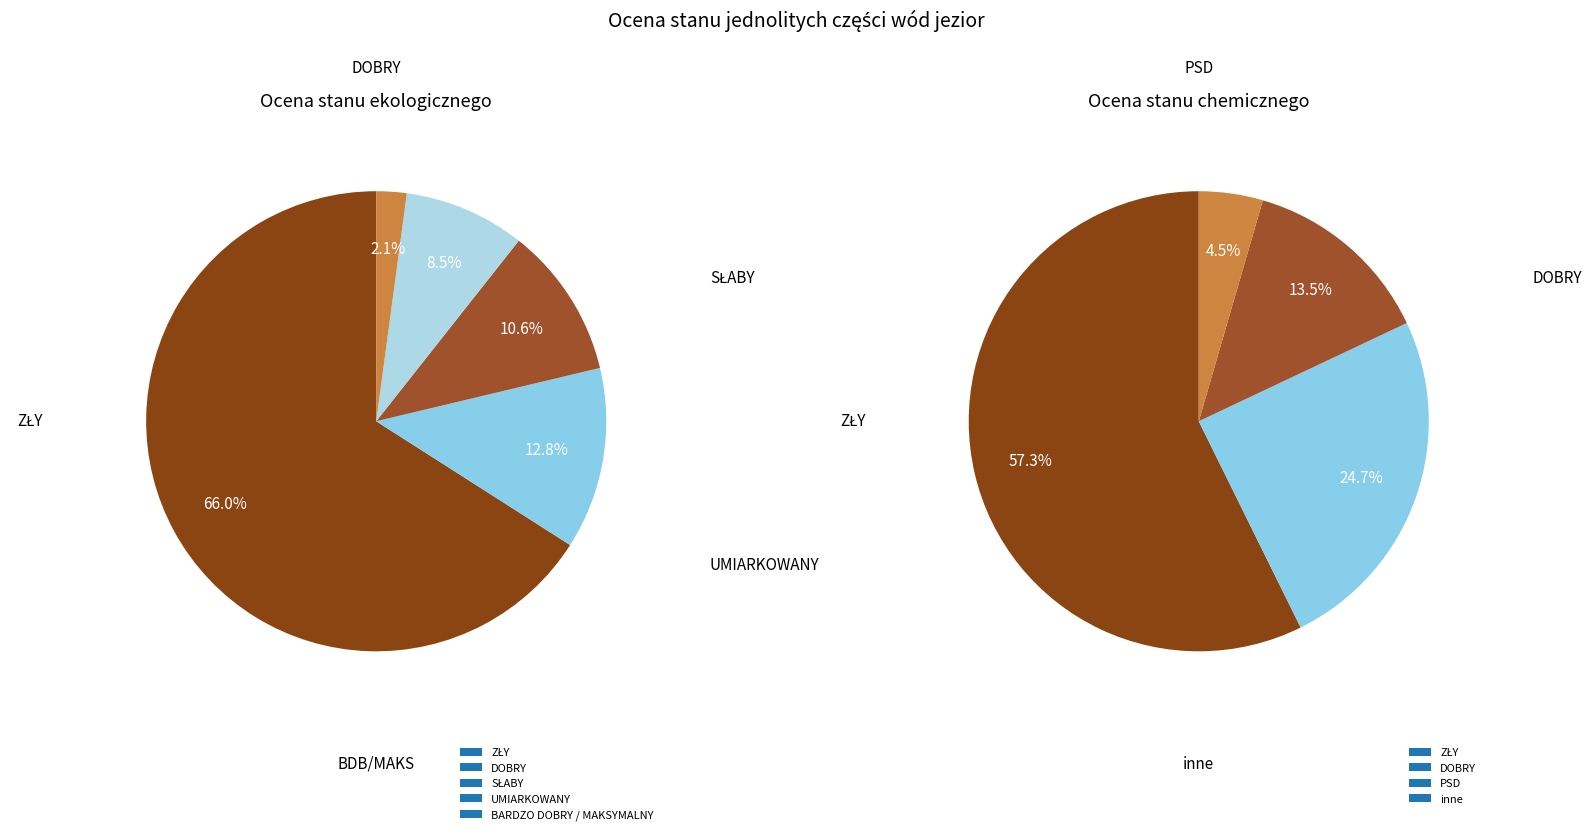

At ZŁY, list the series in order from largest to smallest.

Ocena stanu ekologicznego, Ocena stanu chemicznego